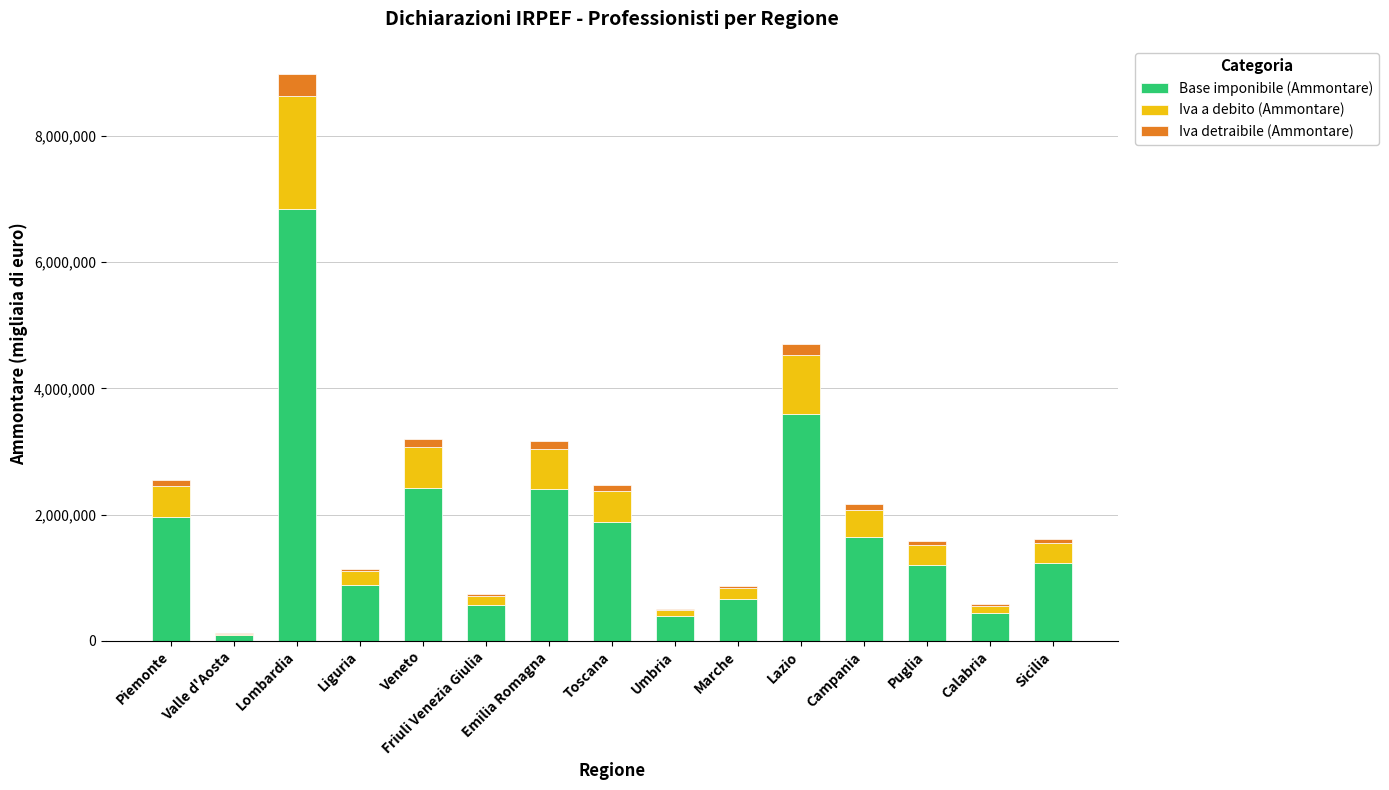

Where is Base imponibile (Ammontare) nearest to the value 3468603?

Lazio